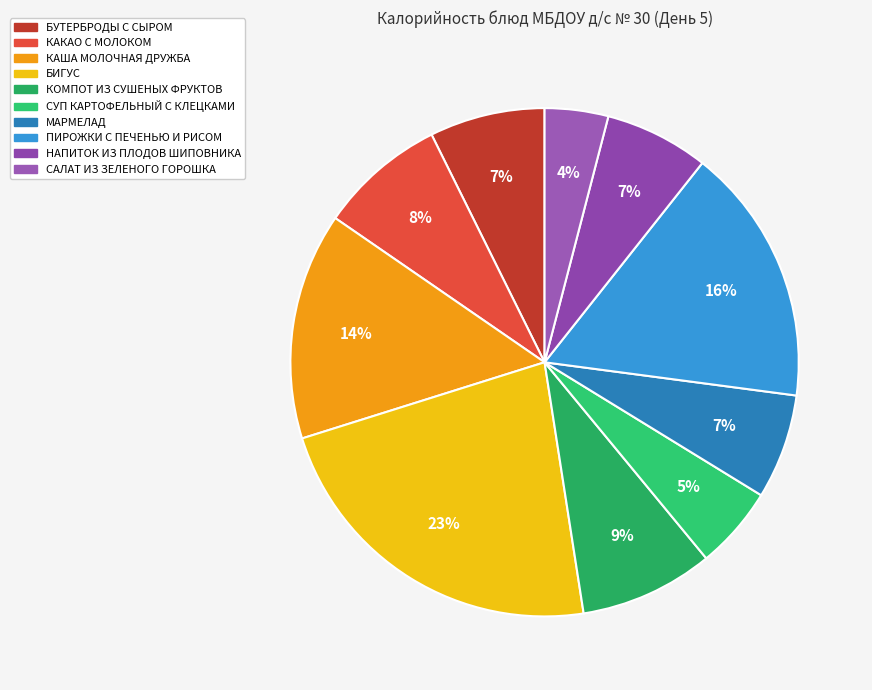

To the nearest percent, what portion does БУТЕРБРОДЫ С СЫРОМ represent?

7%